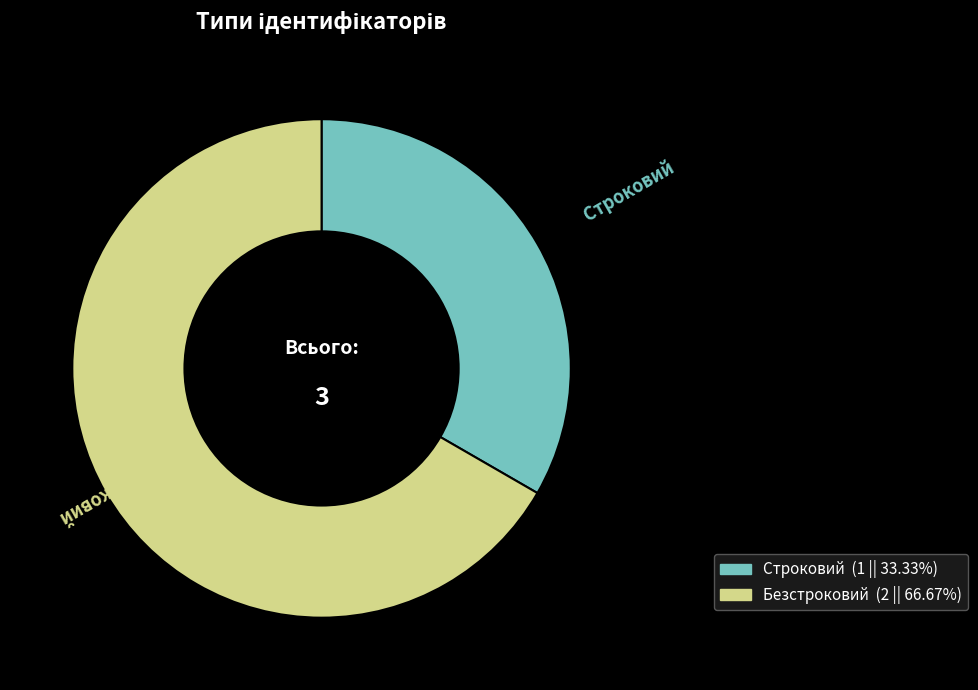

The Безстроковий slice represents 67% of the pie. True or false?

True